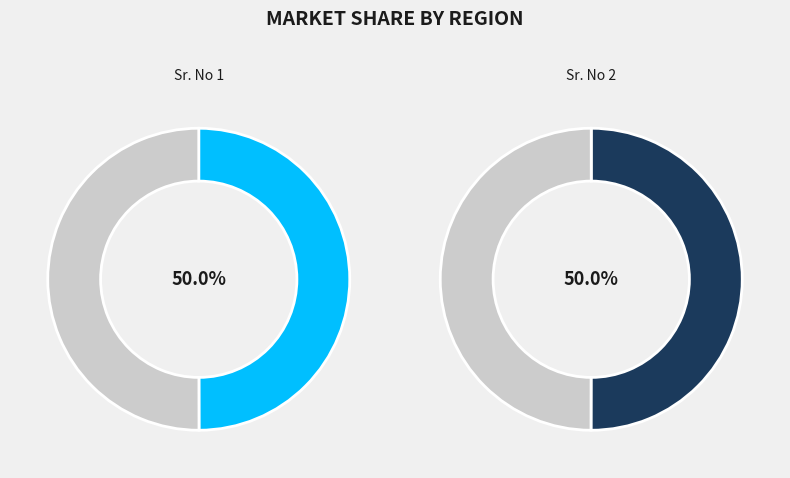

To the nearest percent, what portion does 2 represent?

50%